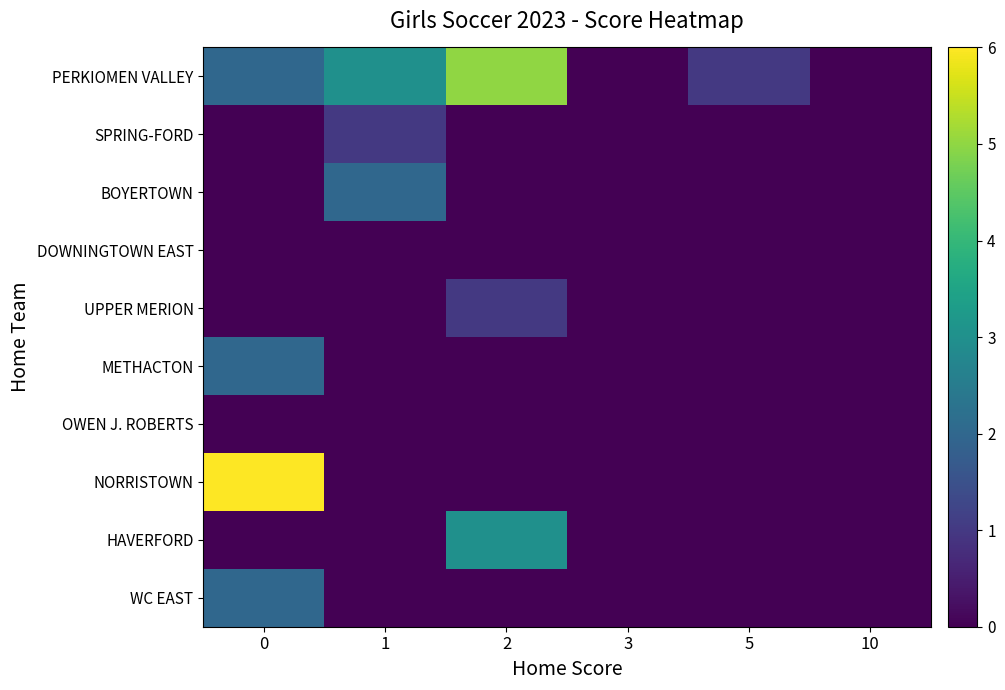

Reading left to right, extract all data points from this chart.

PERKIOMEN VALLEY: 0=2	1=3	2=5	3=0	5=1	10=0
SPRING-FORD: 0=0	1=1	2=0	3=0	5=0	10=0
BOYERTOWN: 0=0	1=2	2=0	3=0	5=0	10=0
DOWNINGTOWN EAST: 0=0	1=0	2=0	3=0	5=0	10=0
UPPER MERION: 0=0	1=0	2=1	3=0	5=0	10=0
METHACTON: 0=2	1=0	2=0	3=0	5=0	10=0
OWEN J. ROBERTS: 0=0	1=0	2=0	3=0	5=0	10=0
NORRISTOWN: 0=6	1=0	2=0	3=0	5=0	10=0
HAVERFORD: 0=0	1=0	2=3	3=0	5=0	10=0
WC EAST: 0=2	1=0	2=0	3=0	5=0	10=0